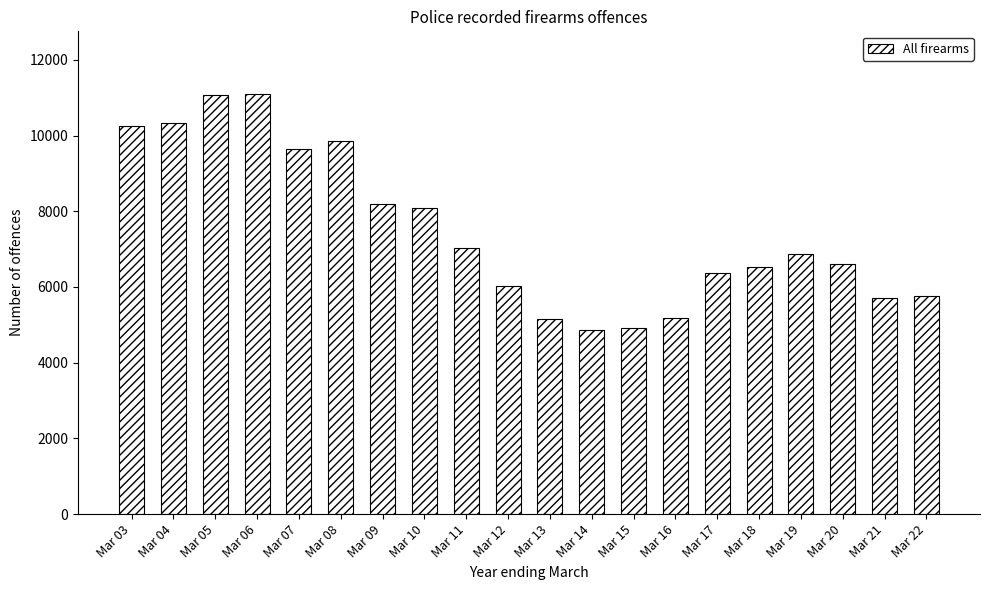

How many distinct data groups are displayed?

1